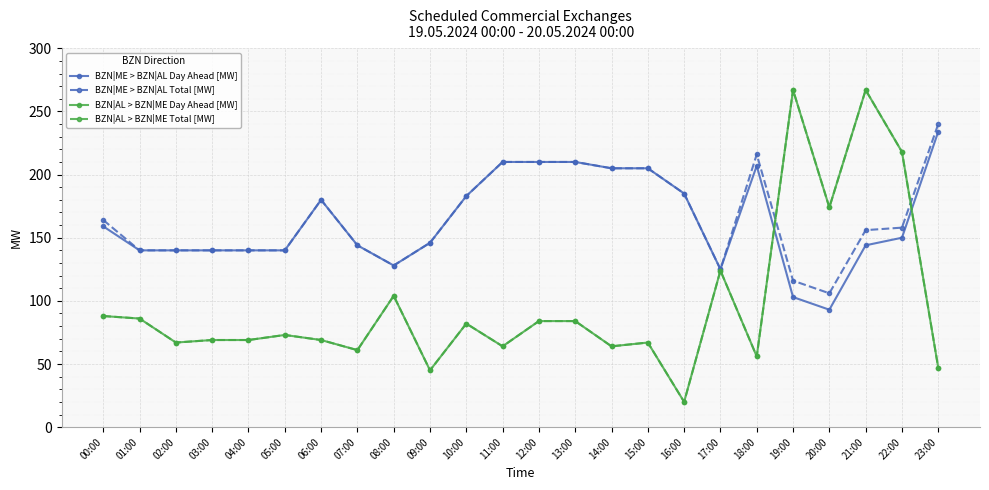

What position from the left is 09:00?

10